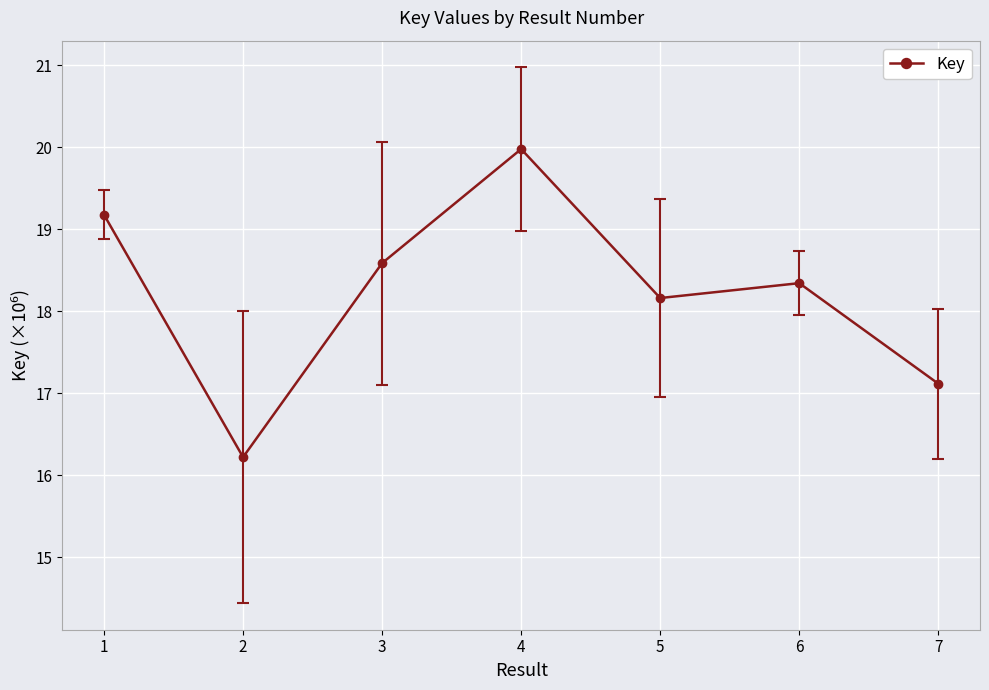

How many data points are less than 18?

2